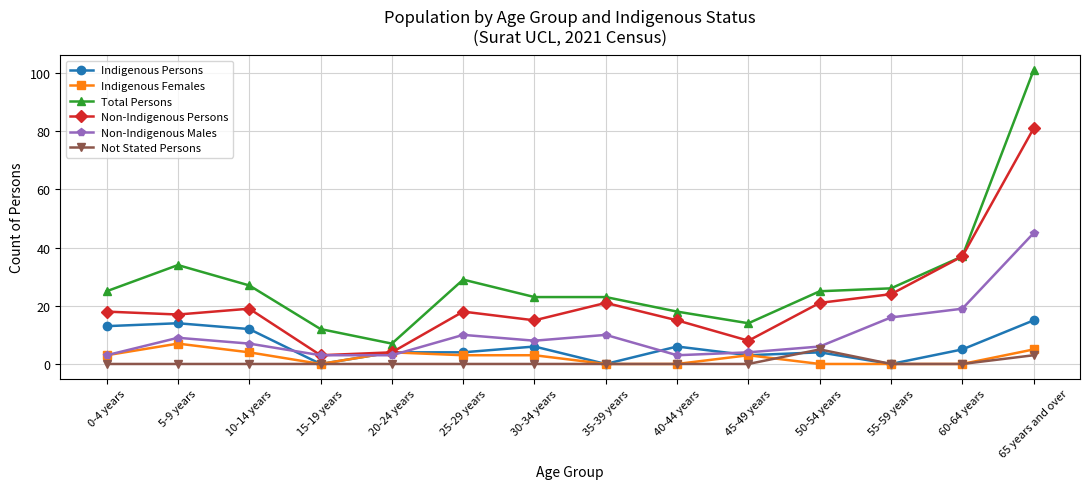

Is it true that Total Persons equals 23 at 35-39 years?

True